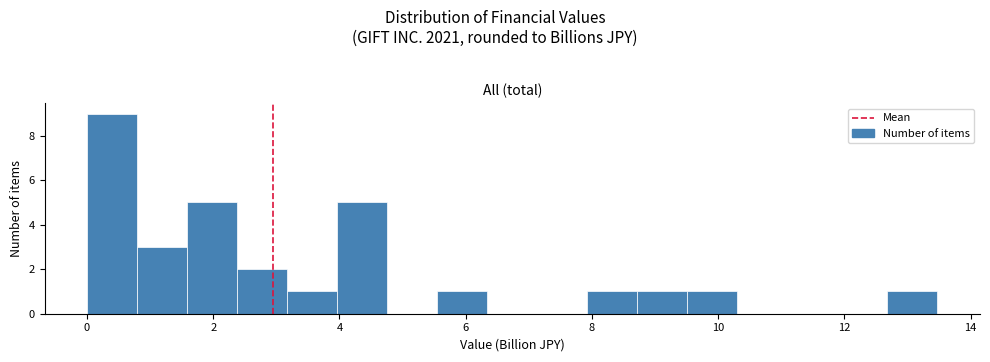

Read against the x-axis, roughly where is the centre of the tallest bar?

0.4